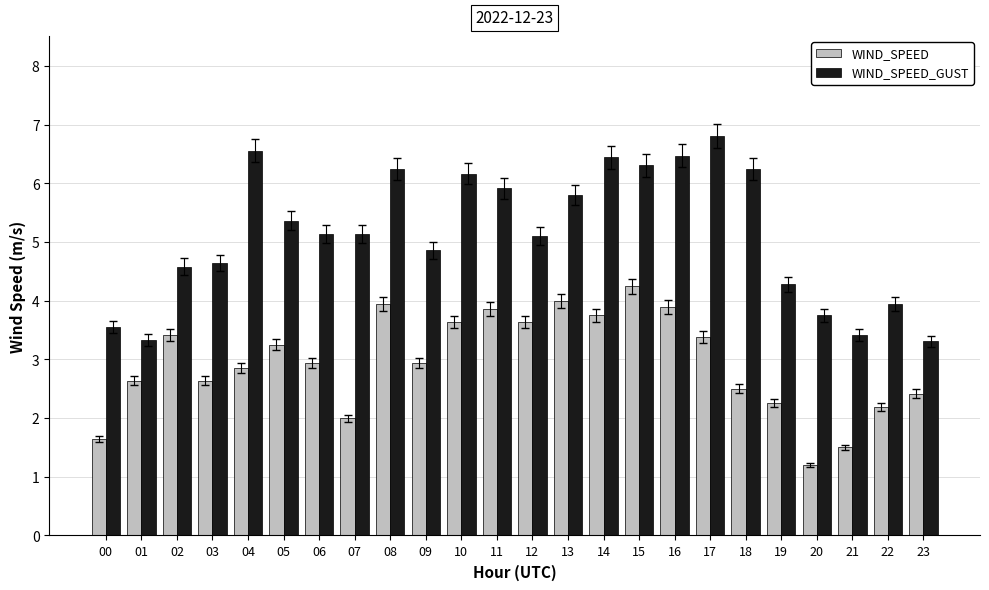

What is the maximum value shown in the chart?

6.8